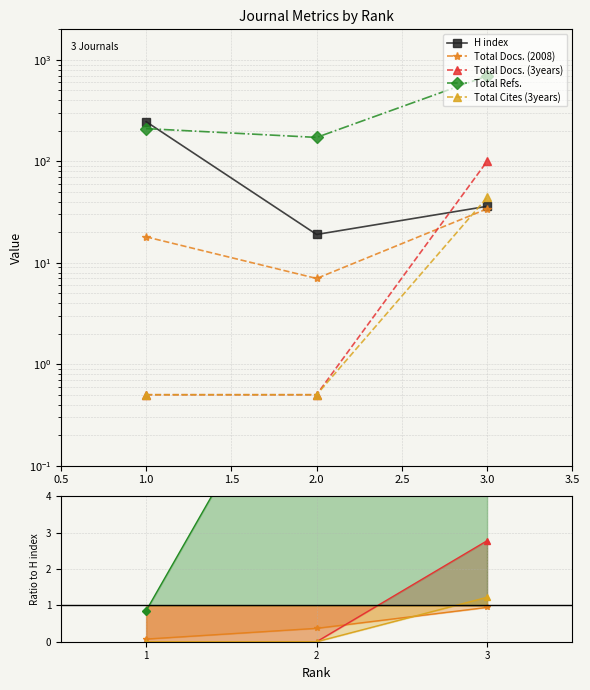

Does the chart display data point markers on the line(s)?

Yes